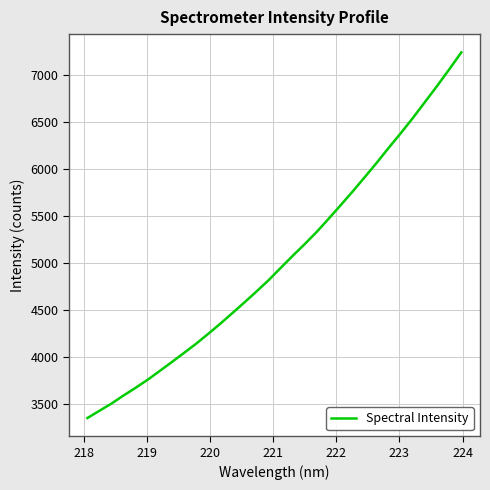

What is the smallest value displayed?

3347.7